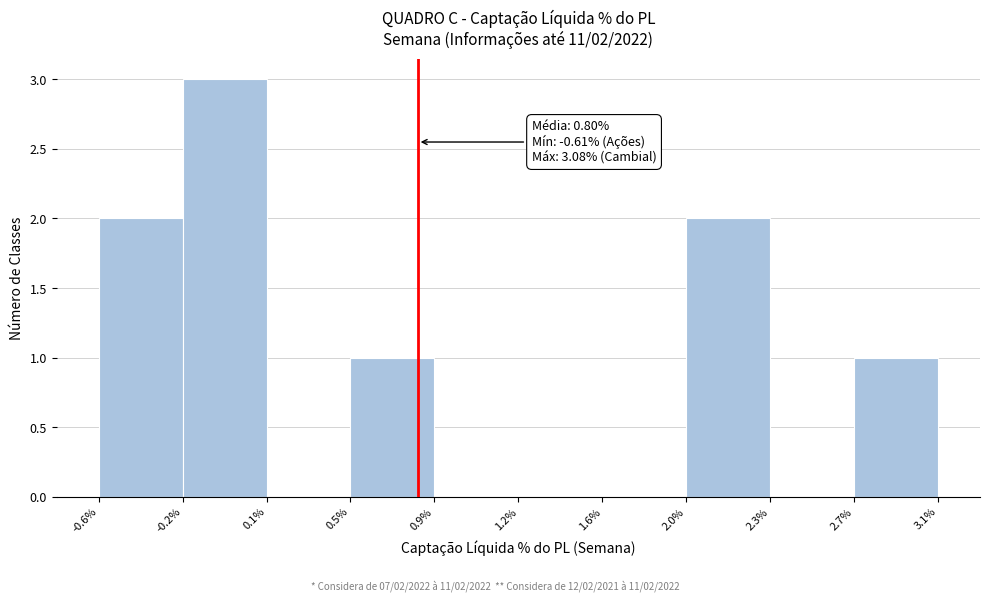

Reading left to right, what are all the values shown in this chart?

-0.6%=2	-0.2%=3	0.1%=0	0.5%=1	0.9%=0	1.2%=0	1.6%=0	2.0%=2	2.3%=0	3.1%=1